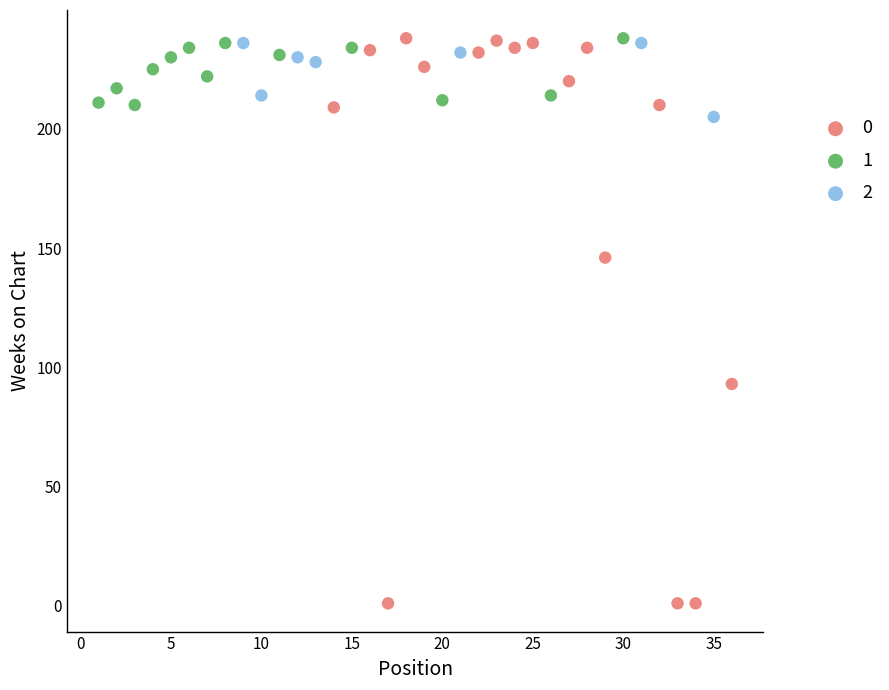

What are all the series names shown in the legend?

0, 1, 2